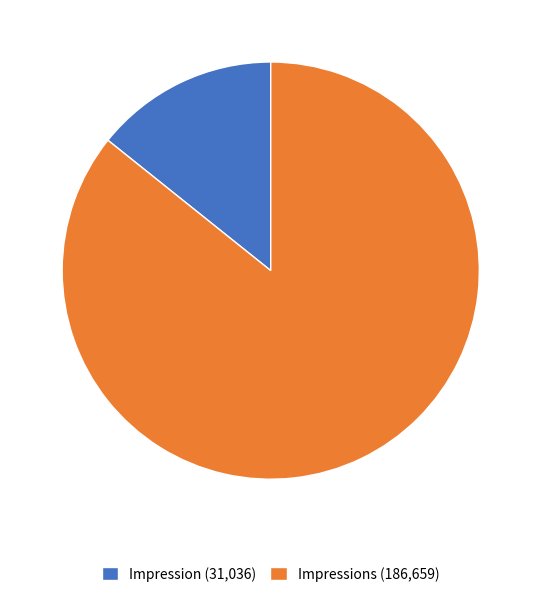

Do Impressions (186,659) and Impression (31,036) together represent more than half of the pie?

Yes